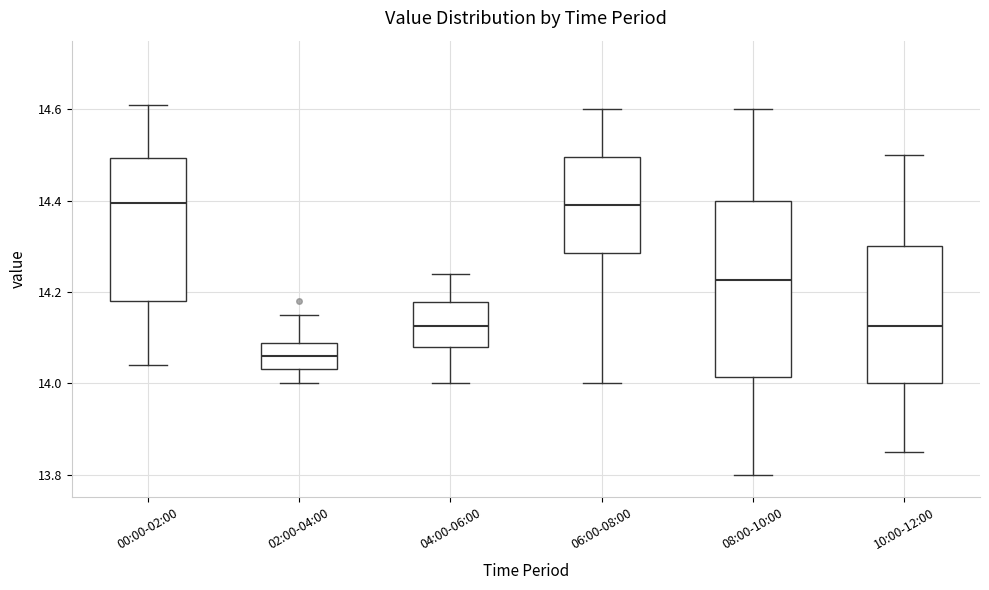

Reading left to right, transcribe this box plot: for each box, give where its median line is, the range the box spans, and where its two whiskers end, as read against the y-axis. The values are not printed on the chart, so give them approximately, as read against the axis.

00:00-02:00: median 14.40, box 14.18 to 14.50, whiskers 14.04 to 14.62
02:00-04:00: median 14.06, box 14.04 to 14.08, whiskers 14.00 to 14.16
04:00-06:00: median 14.12, box 14.08 to 14.18, whiskers 14.00 to 14.24
06:00-08:00: median 14.40, box 14.28 to 14.50, whiskers 14.00 to 14.60
08:00-10:00: median 14.22, box 14.02 to 14.40, whiskers 13.80 to 14.60
10:00-12:00: median 14.12, box 14.00 to 14.30, whiskers 13.86 to 14.50